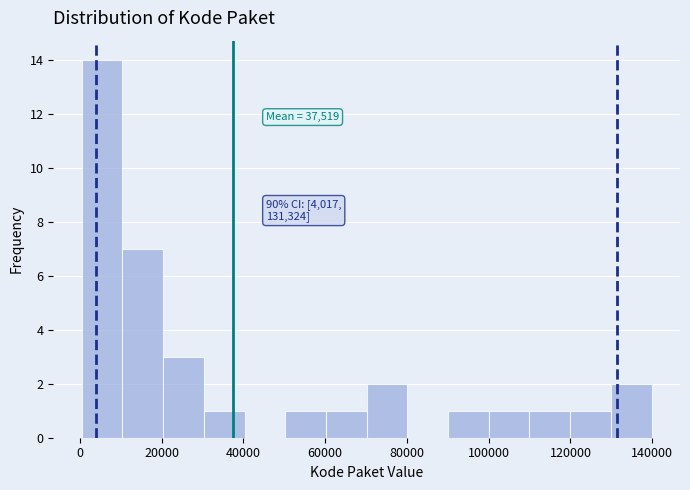

Over which range of the x-axis is the bar tallest?

0 to 10000